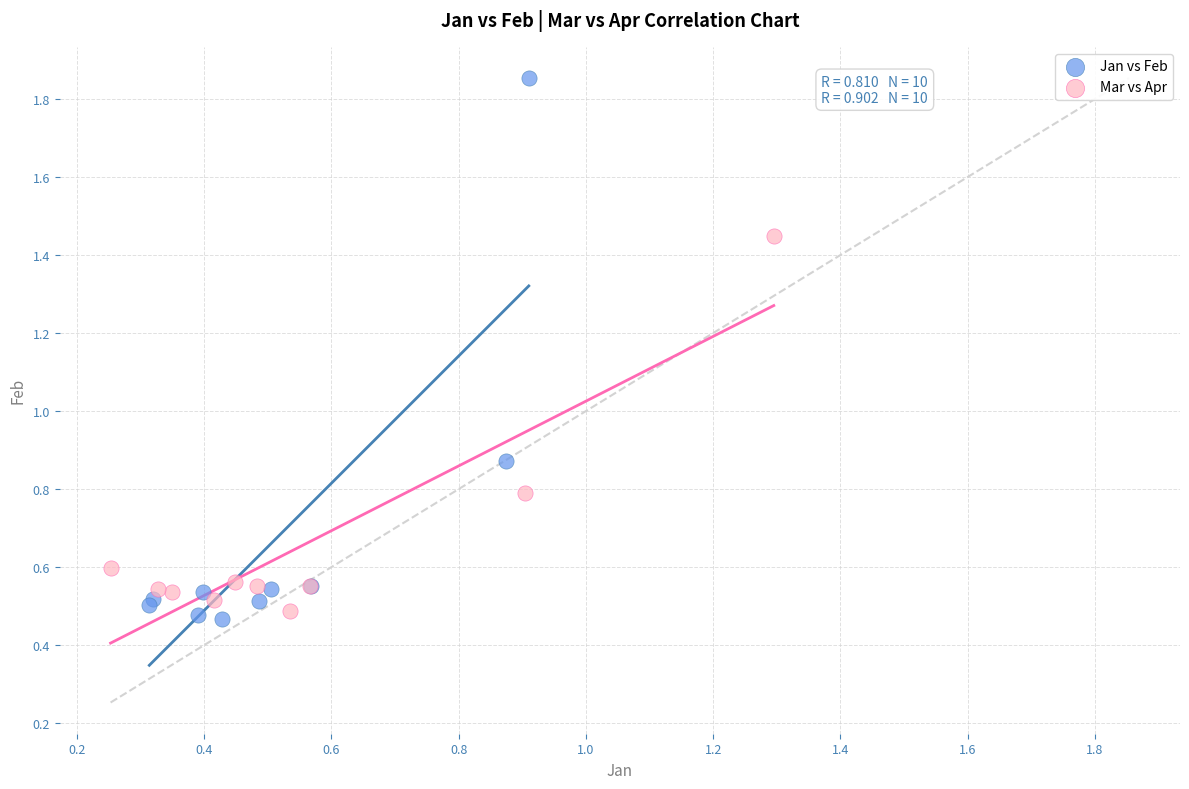

Which series reaches the maximum Y coordinate?

Jan vs Feb